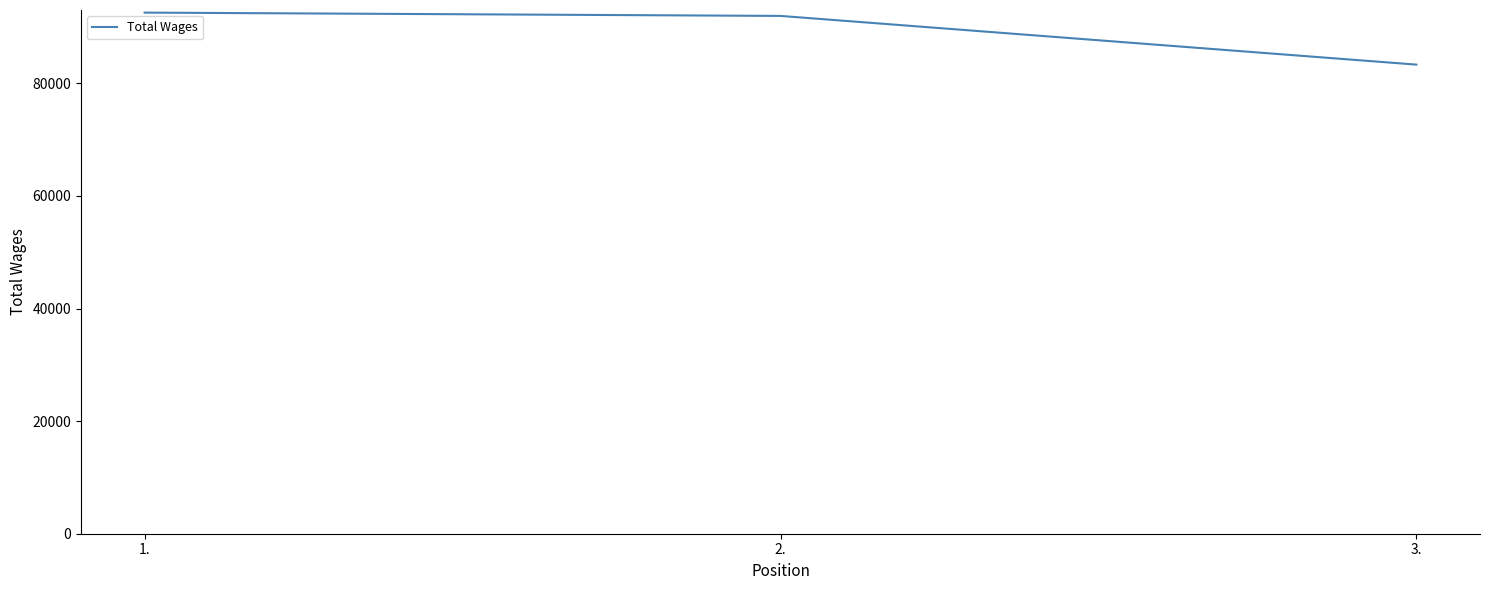

How many series are shown in this chart?

1